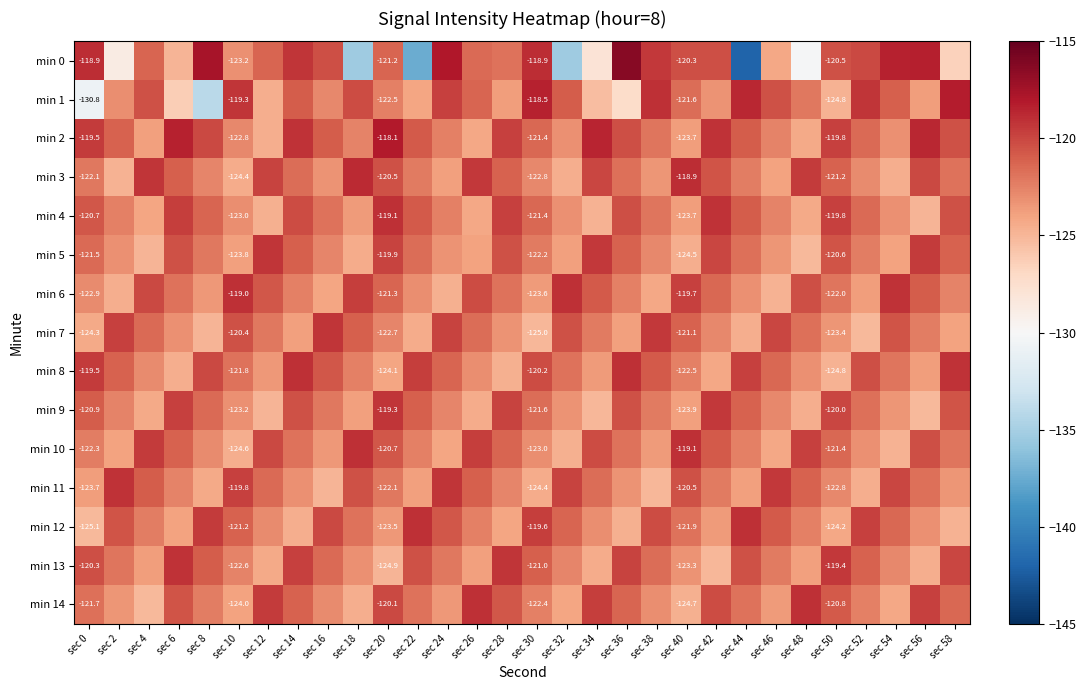

What is the approximate value of min 2 at sec 36?

-120.3